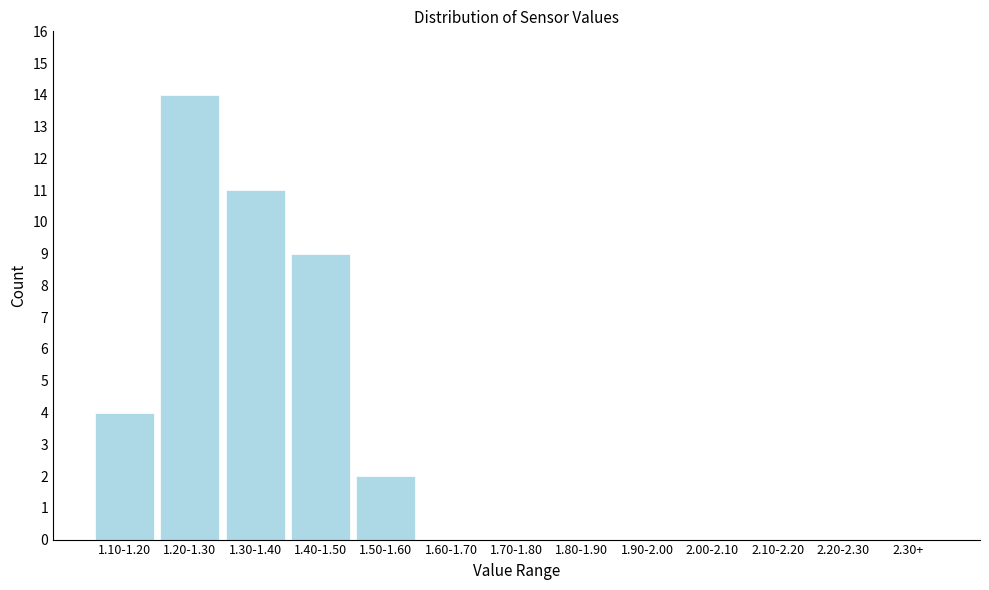

Reading right to left, extract all data points from this chart.

2.30+=0	2.20-2.30=0	2.10-2.20=0	2.00-2.10=0	1.90-2.00=0	1.80-1.90=0	1.70-1.80=0	1.60-1.70=0	1.50-1.60=2	1.40-1.50=9	1.30-1.40=11	1.20-1.30=14	1.10-1.20=4